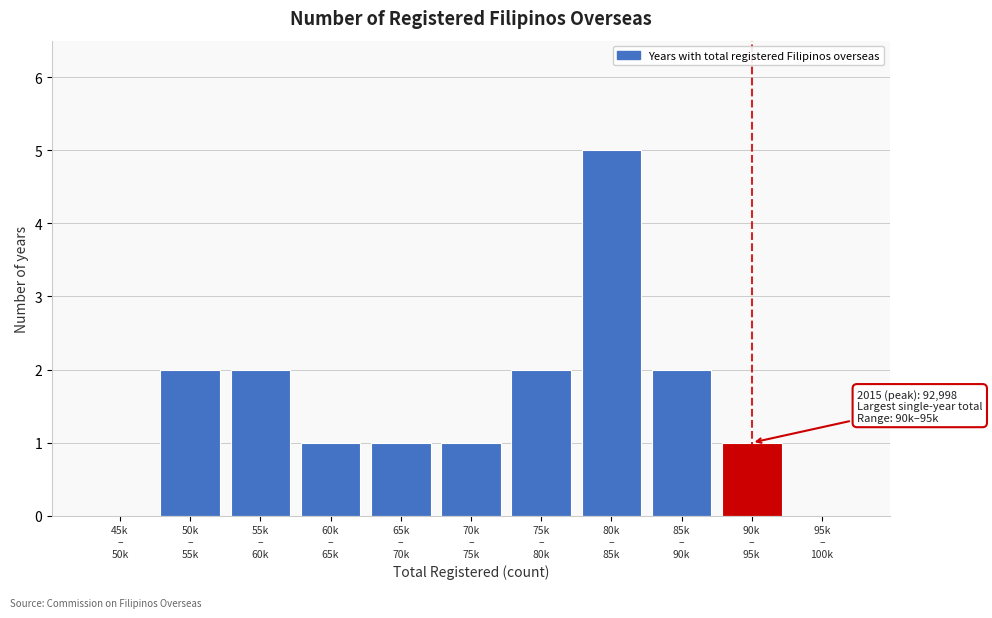

What is the greatest value displayed?

5